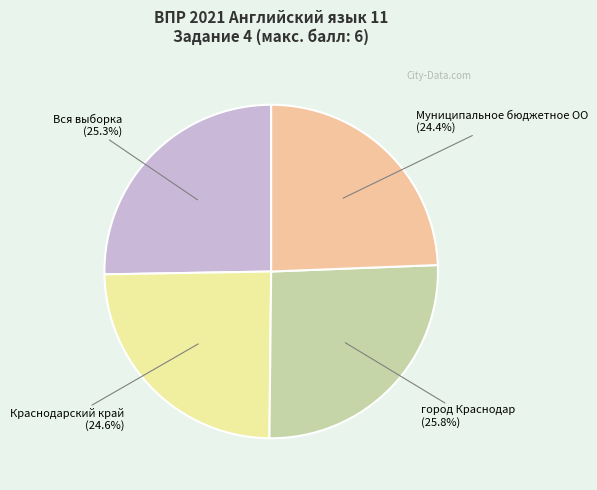

What is the ratio of the value at город Краснодар to the value at Вся выборка?

1.0